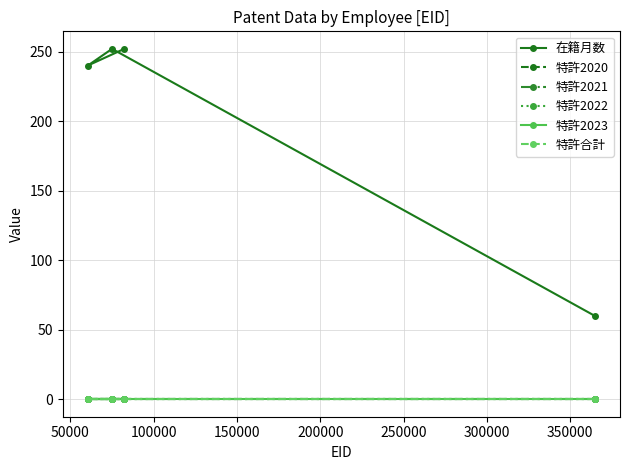

How many lines are shown in the chart?

6